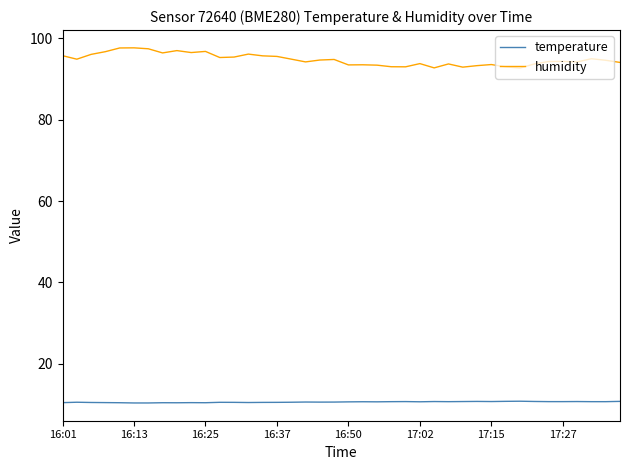

List the series in order of their peak value, highest first.

humidity, temperature